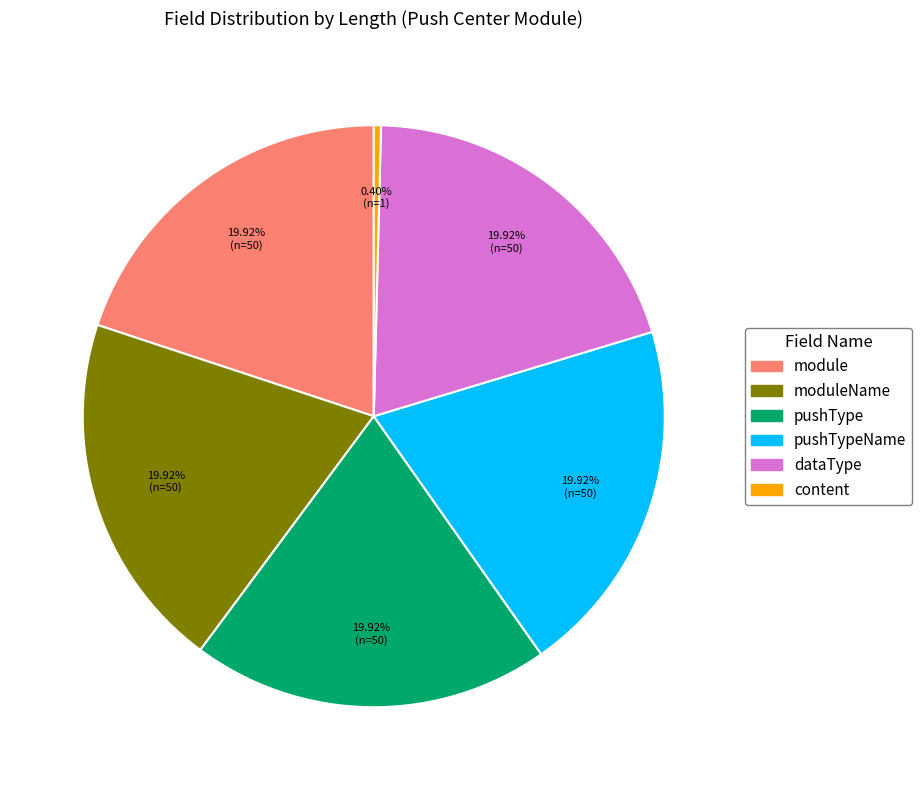

Is there any slice that represents more than half of the pie?

No